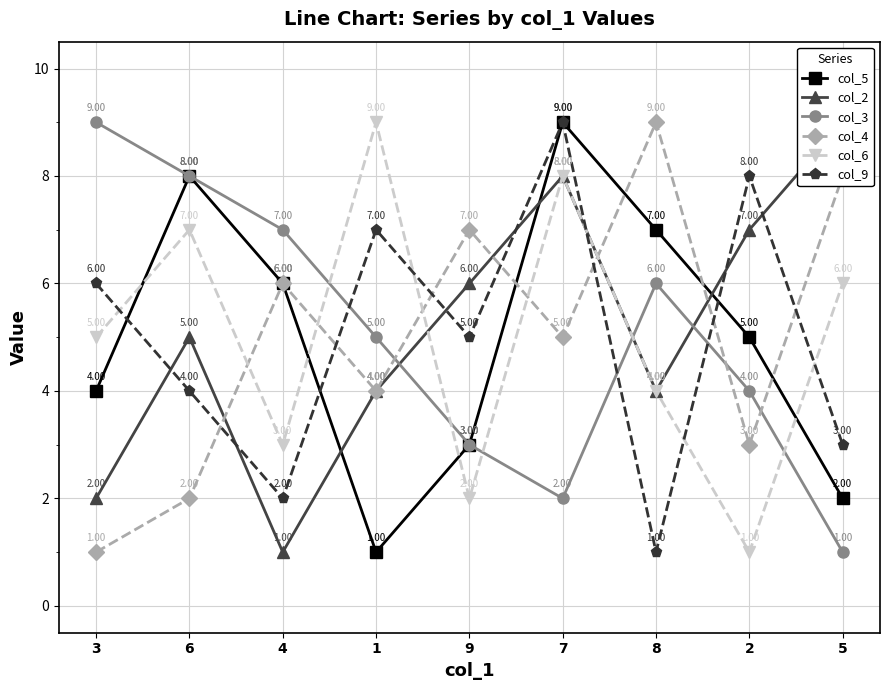

How many times do col_5 and col_6 cross each other?

4